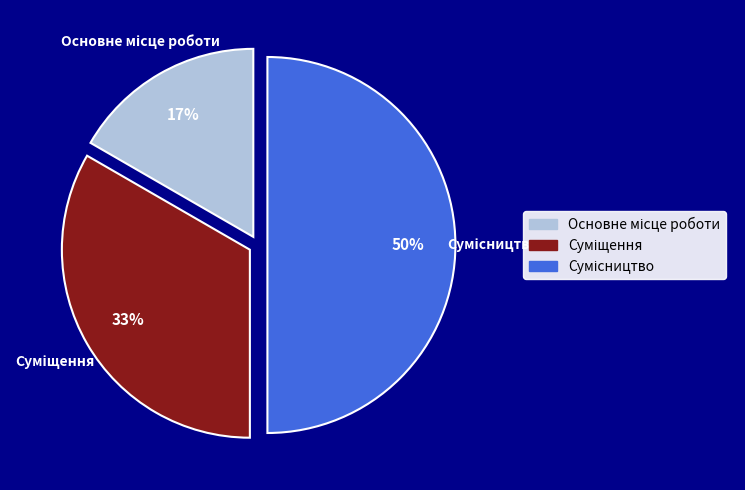

To the nearest percent, what is the average slice percentage?

33%